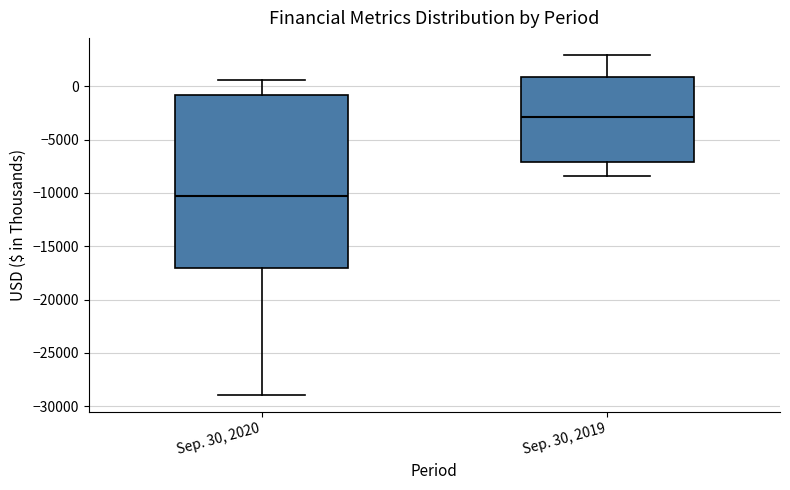

Reading left to right, read every box against the y-axis: the position of its median line, the range the box covers, and the ends of its whiskers. The values are not printed on the chart, so give them approximately, as read against the axis.

Sep. 30, 2020: median -10500, box -17000 to -1000, whiskers -29000 to 500
Sep. 30, 2019: median -3000, box -7000 to 1000, whiskers -8500 to 3000